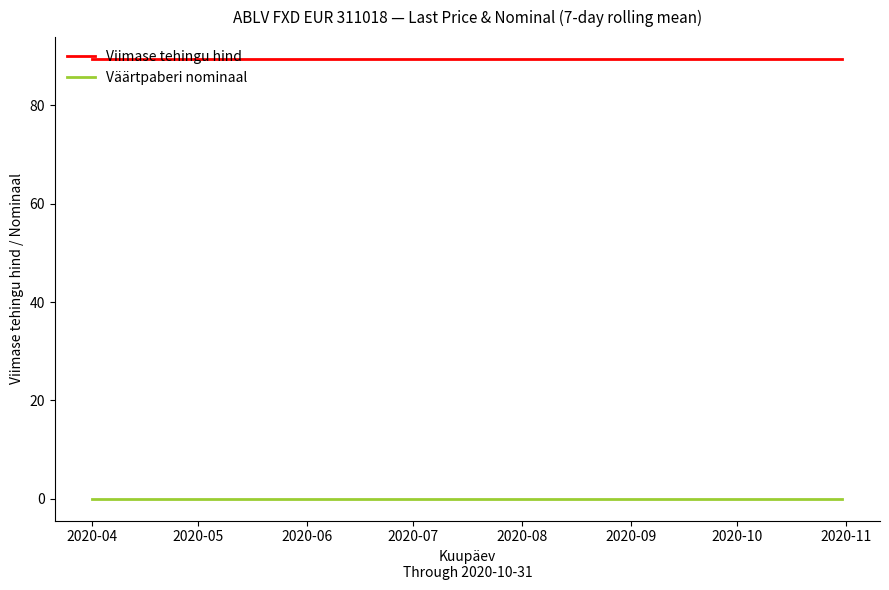

Rank the series by their maximum value, from highest to lowest.

Viimase tehingu hind, Väärtpaberi nominaal